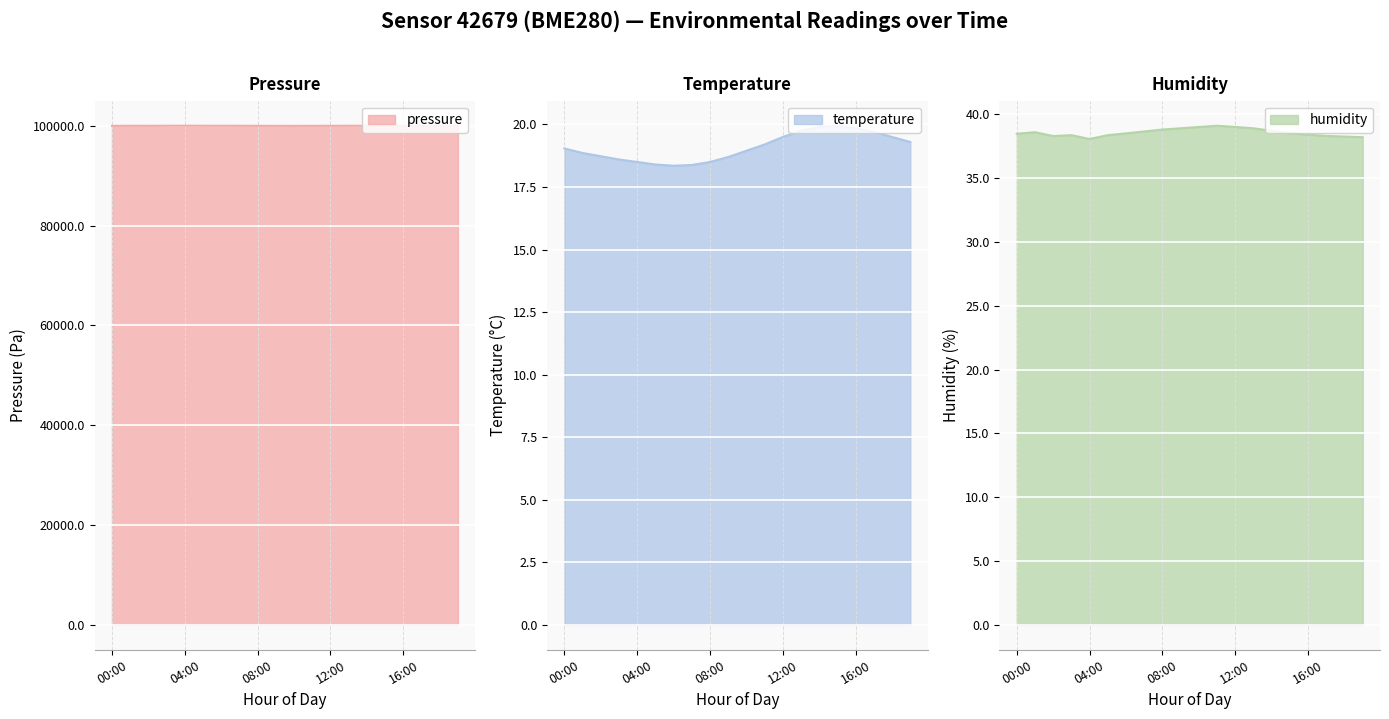

What is the lowest value of the humidity series?

38.1